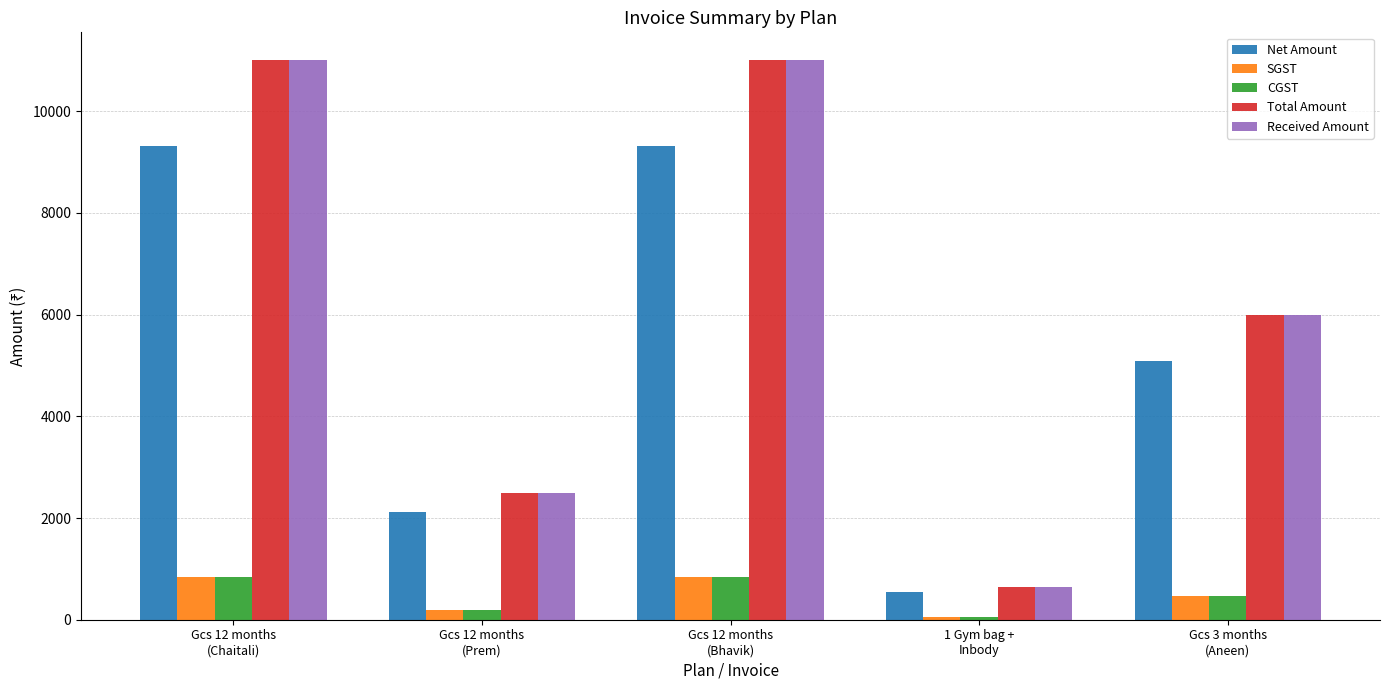

What position from the right is Gcs 3 months
(Aneen)?

1